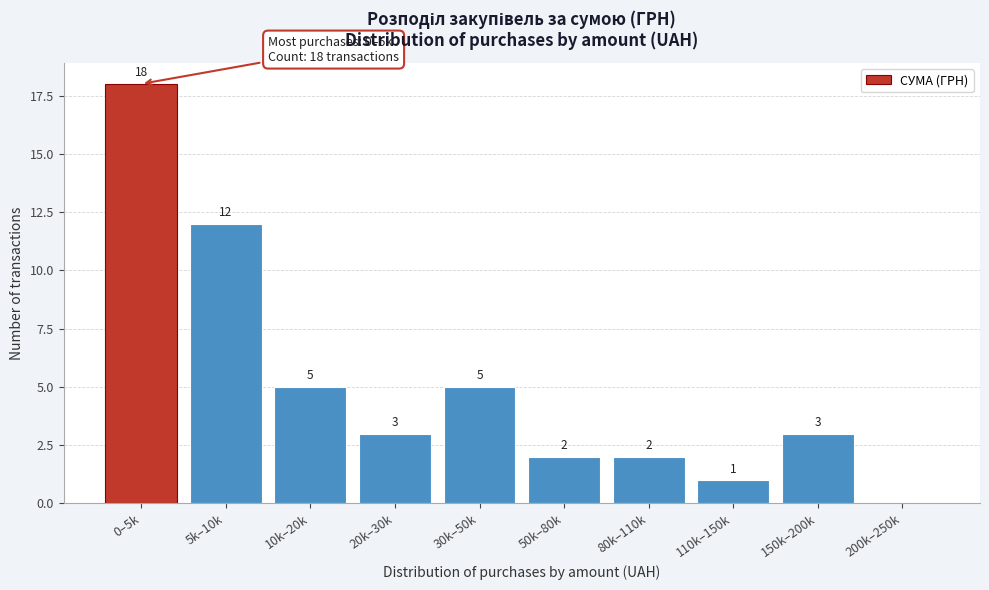

Reading left to right, list all the values displayed in this chart.

0–5k=18	5k–10k=12	10k–20k=5	20k–30k=3	30k–50k=5	50k–80k=2	80k–110k=2	110k–150k=1	150k–200k=3	200k–250k=0